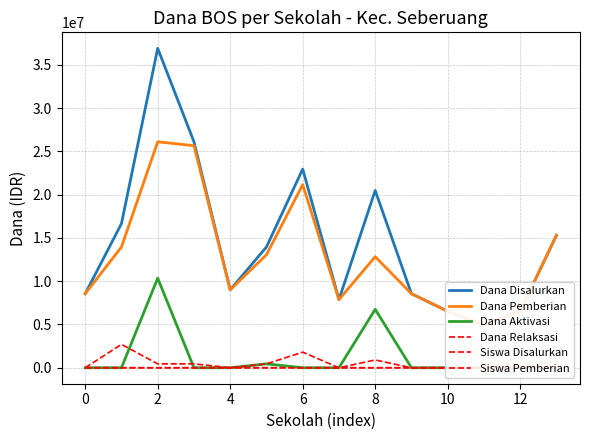

Where do Siswa Disalurkan and Dana Relaksasi first cross each other?

0 and 2